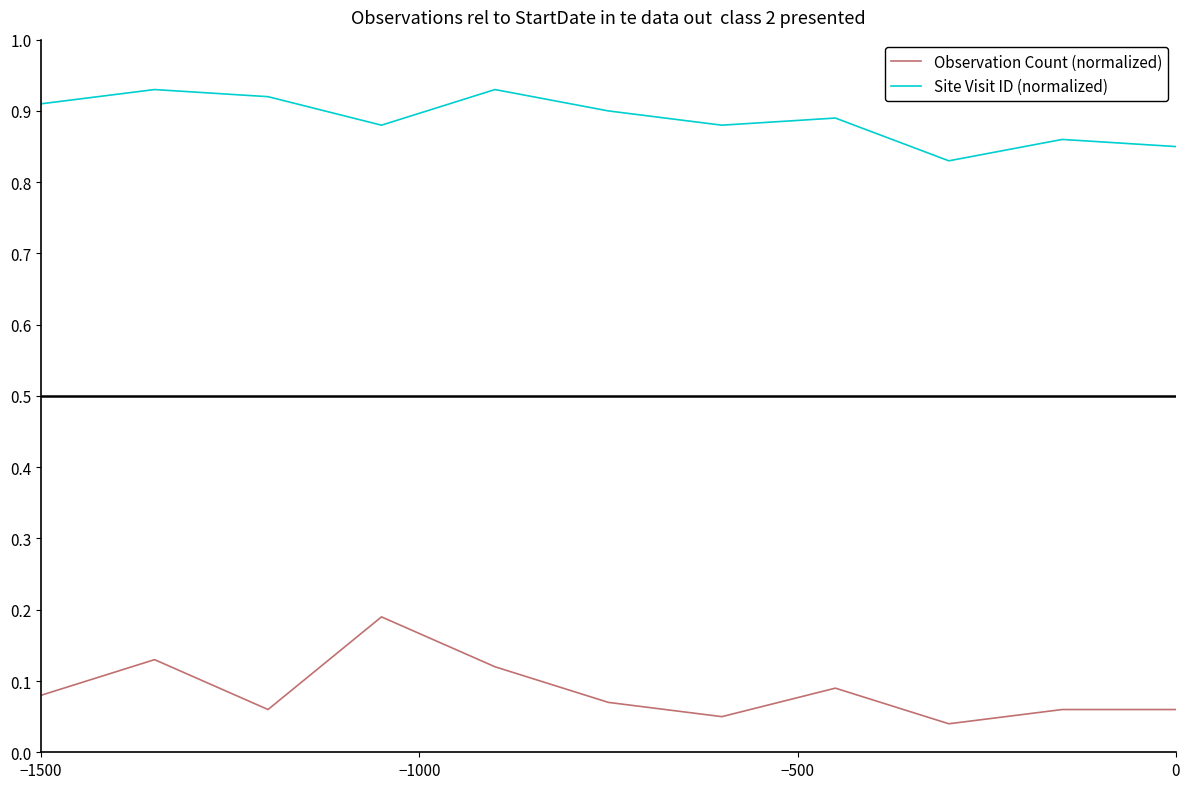

In Observation Count (normalized), how many points are lower than both neighbors (excluding endpoints)?

3